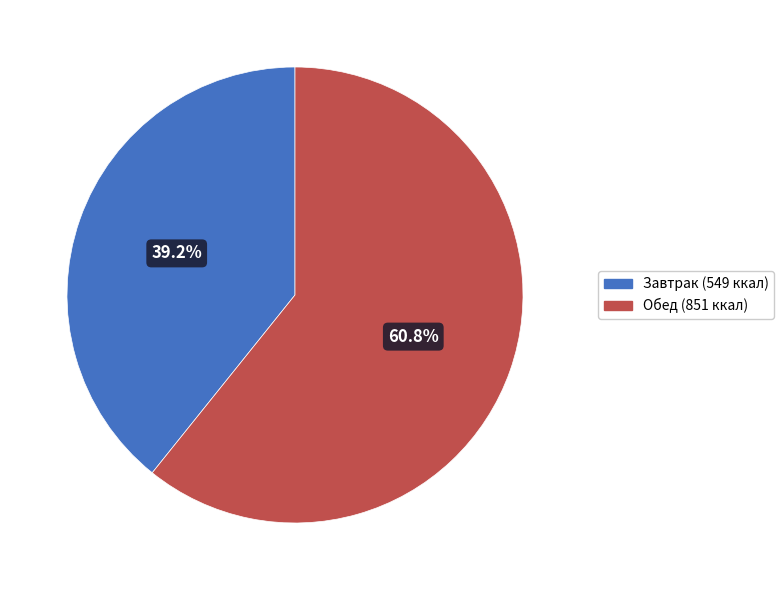

Is there any slice that represents more than half of the pie?

Yes